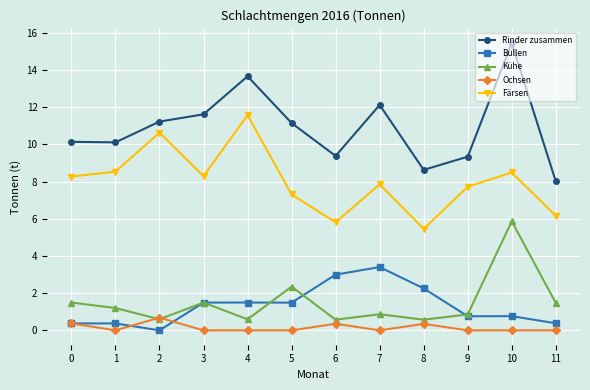

What is the value of the Färsen point at the 11th from the left?

8.5